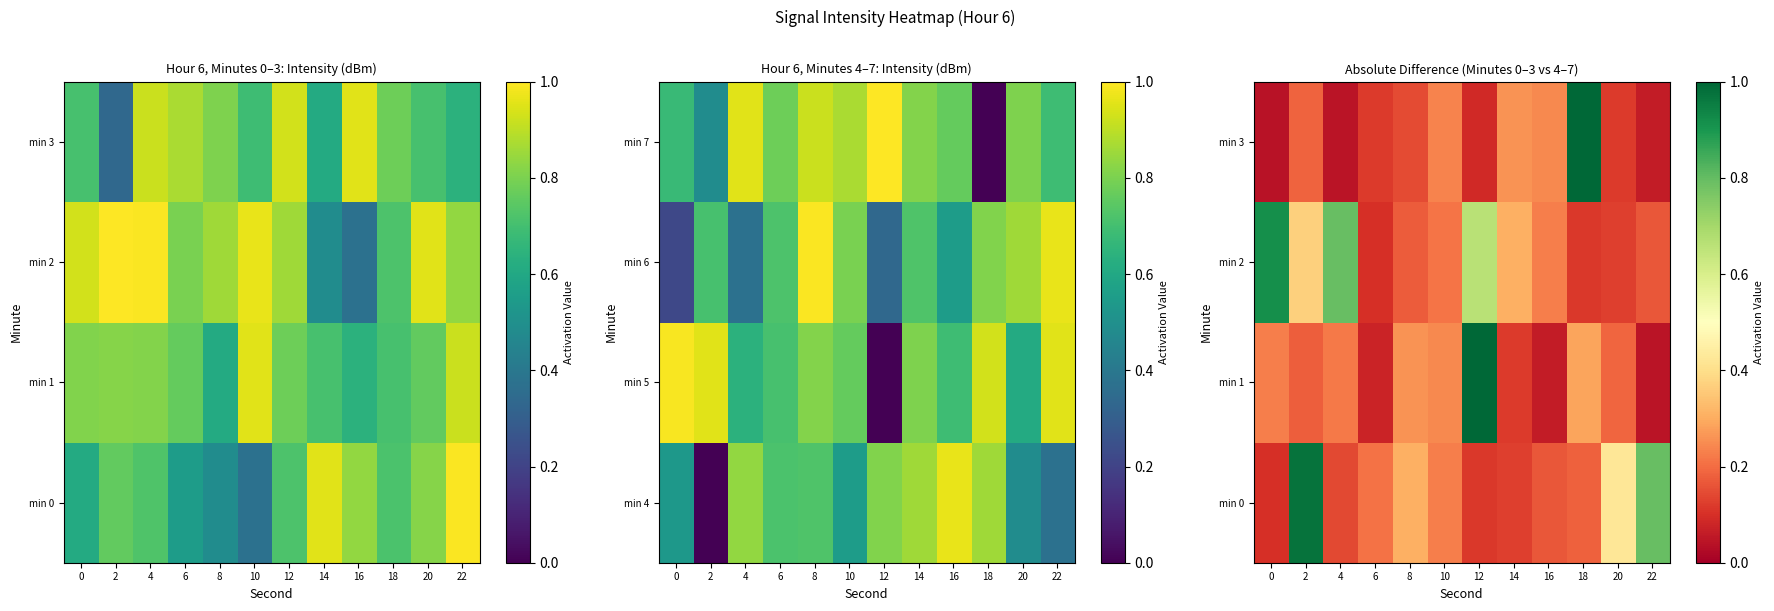

How many data points does each series have?

12